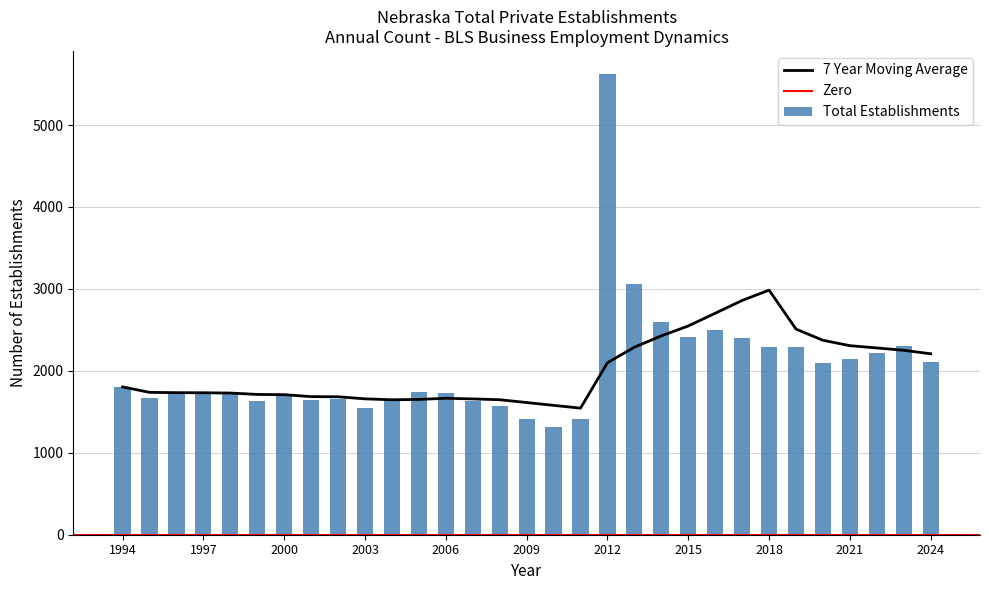

Which series has the largest total across all categories?

Total Establishments